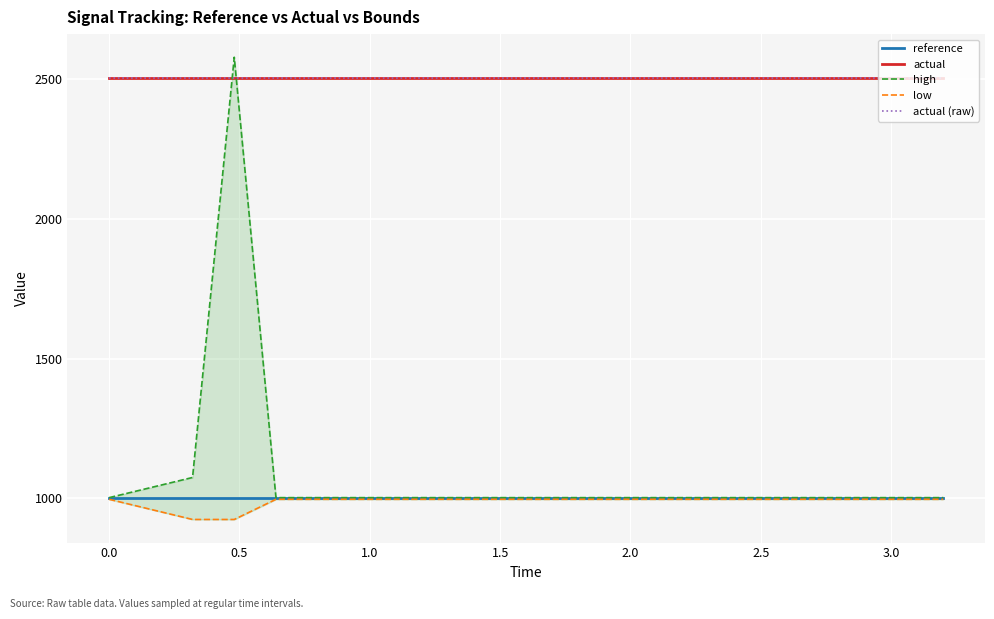

Which series has the largest range (max minus min)?

high